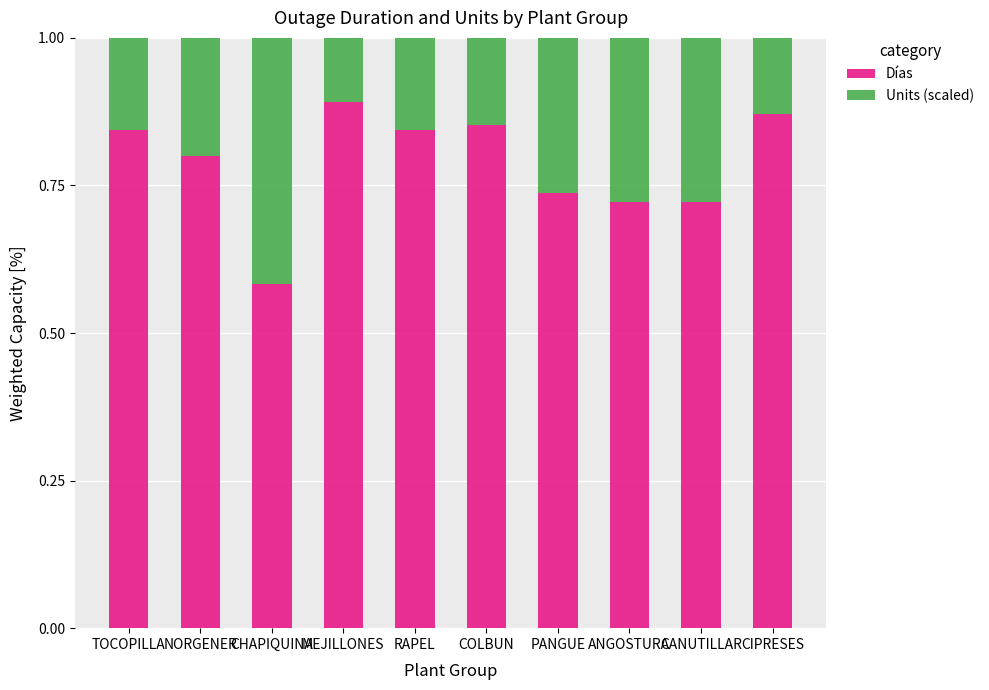

What is the sum of the Días values at PANGUE and MEJILLONES?

1.6